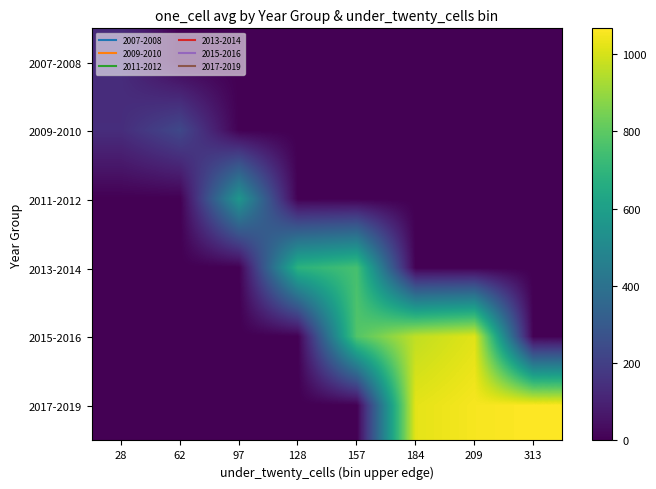

Which series has the largest total across all categories?

2017-2019